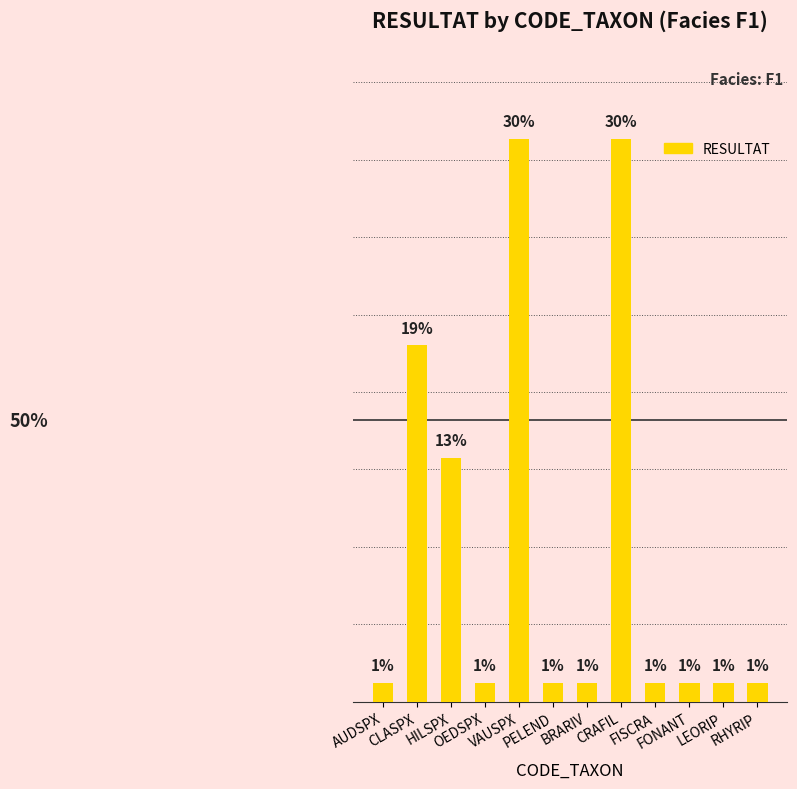

Does the chart contain any negative values?

No